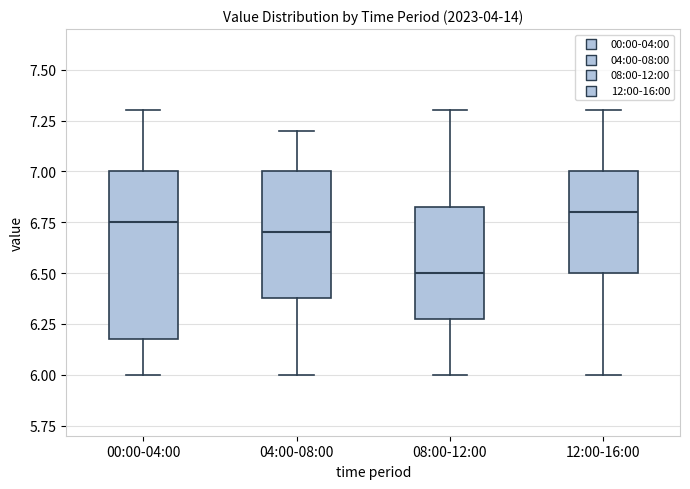

Reading left to right, read every box against the y-axis: the position of its median line, the range the box covers, and the ends of its whiskers. The values are not printed on the chart, so give them approximately, as read against the axis.

00:00-04:00: median 6.75, box 6.20 to 7.00, whiskers 6.00 to 7.30
04:00-08:00: median 6.70, box 6.40 to 7.00, whiskers 6.00 to 7.20
08:00-12:00: median 6.50, box 6.30 to 6.85, whiskers 6.00 to 7.30
12:00-16:00: median 6.80, box 6.50 to 7.00, whiskers 6.00 to 7.30